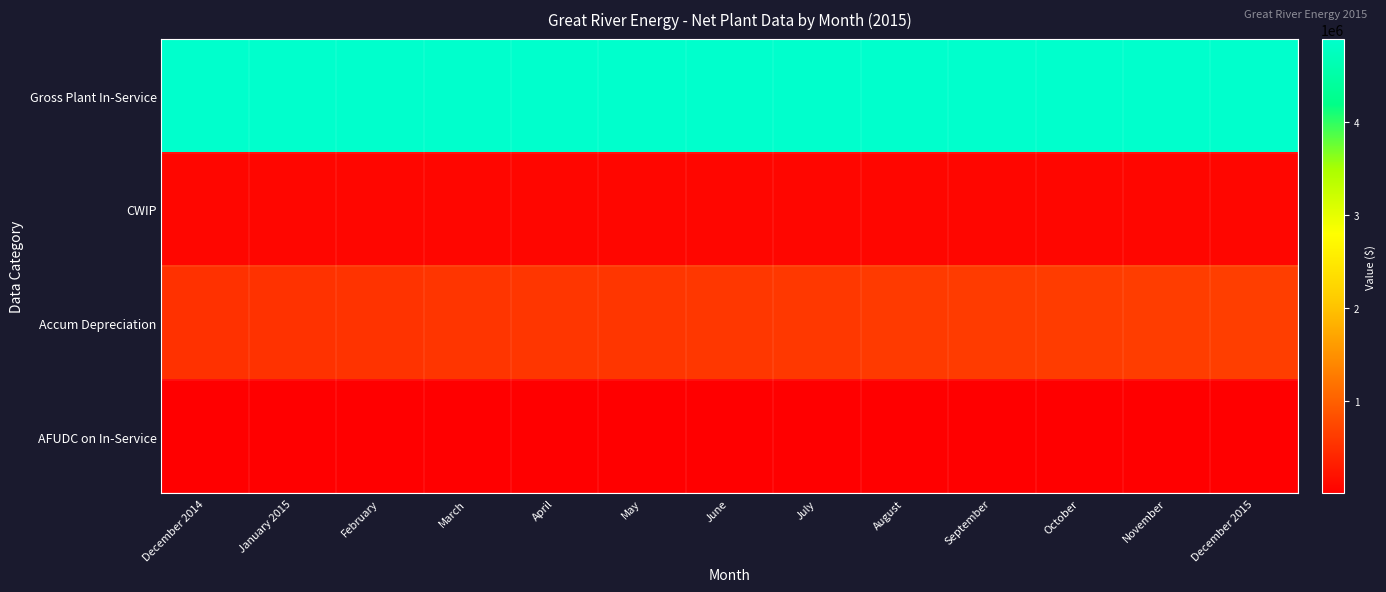

Reading left to right, transcribe all the data shown in this chart.

Gross Plant In-Service: December 2014=4890470.1	January 2015=4890470.1	February=4890470.1	March=4890470.1	April=4890470.1	May=4890470.1	June=4890470.1	July=4890470.1	August=4890470.1	September=4890470.1	October=4890470.1	November=4890470.1	December 2015=4890470.1
CWIP: December 2014=79583.8	January 2015=79583.8	February=79583.8	March=79583.8	April=79583.8	May=79583.8	June=79583.8	July=79583.8	August=79583.8	September=79583.8	October=79583.8	November=79583.8	December 2015=79583.8
Accum Depreciation: December 2014=515007.6	January 2015=526328.1	February=537648.6	March=548969.2	April=560289.7	May=571610.3	June=582930.8	July=594251.4	August=605571.8	September=616892.4	October=628212.8	November=639533.6	December 2015=650853.9
AFUDC on In-Service: December 2014=3241.9	January 2015=3442.0	February=3642.1	March=3842.2	April=4042.3	May=4242.4	June=4442.5	July=4642.6	August=4842.6	September=5042.8	October=5242.8	November=5443.0	December 2015=5643.0